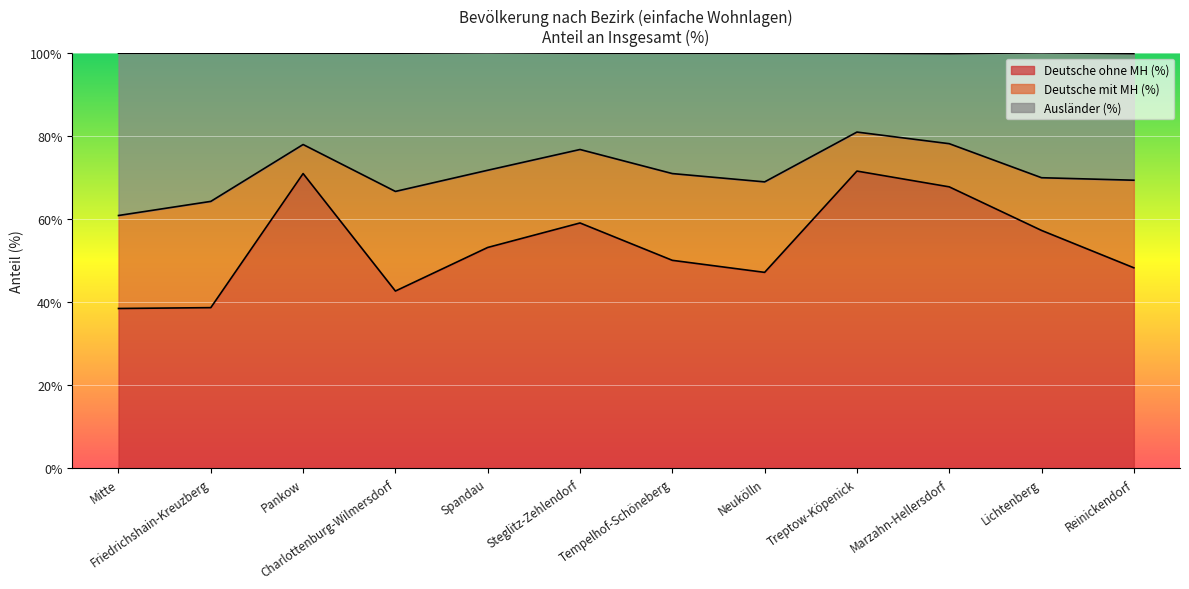

At which category does the chart reach its peak across all series?

Treptow-Köpenick